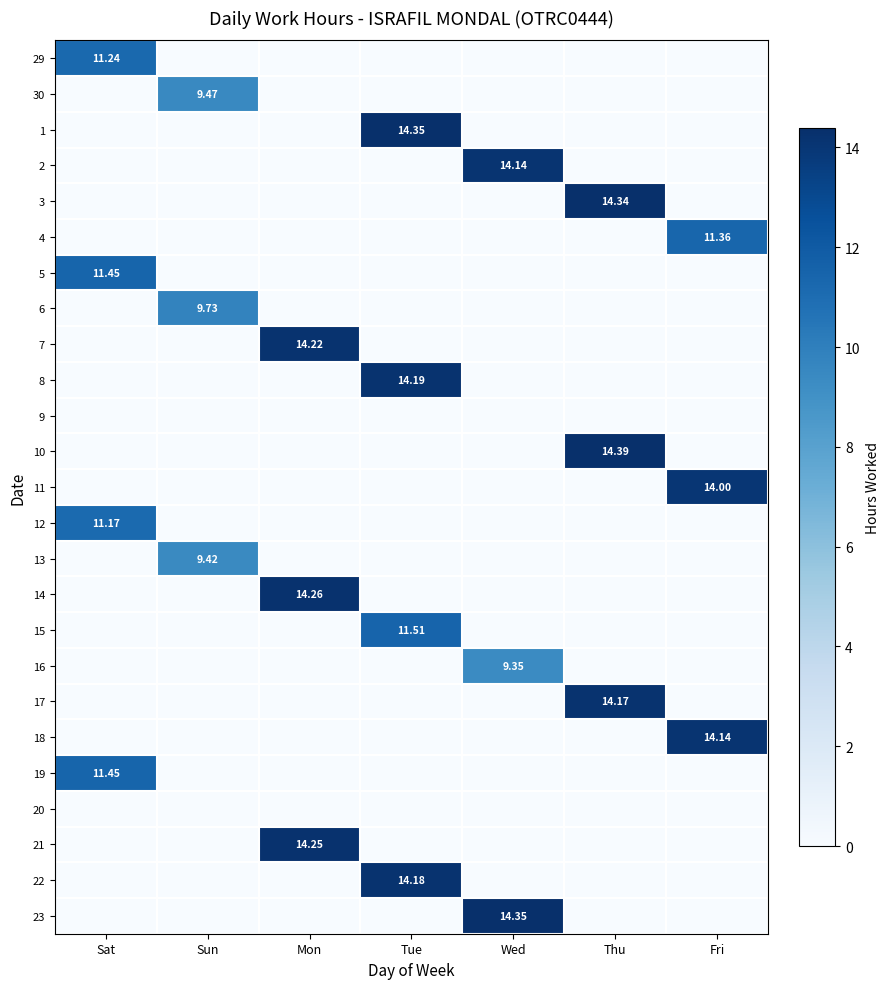

At Sun, list the series in order from largest to smallest.

6, 30, 13, 29, 1, 2, 3, 4, 5, 7, 8, 9, 10, 11, 12, 14, 15, 16, 17, 18, 19, 20, 21, 22, 23